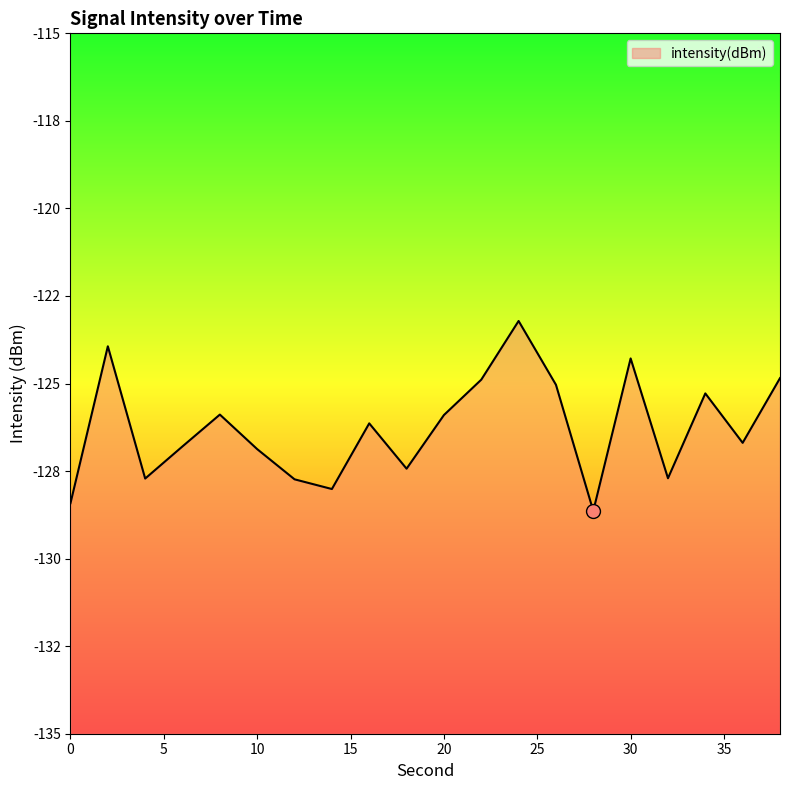

True or false: the data shows -127.4 at 18.

True